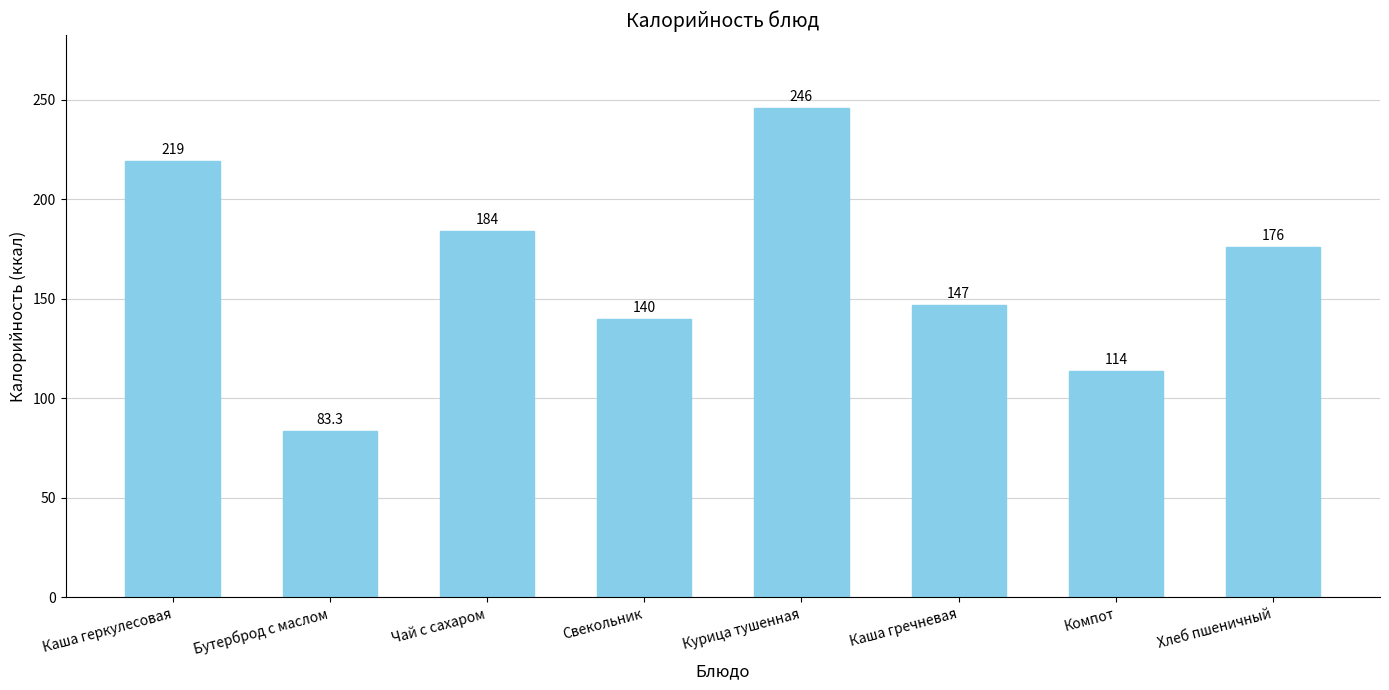

What is the change in value from Каша гречневая to Компот?

-32.9